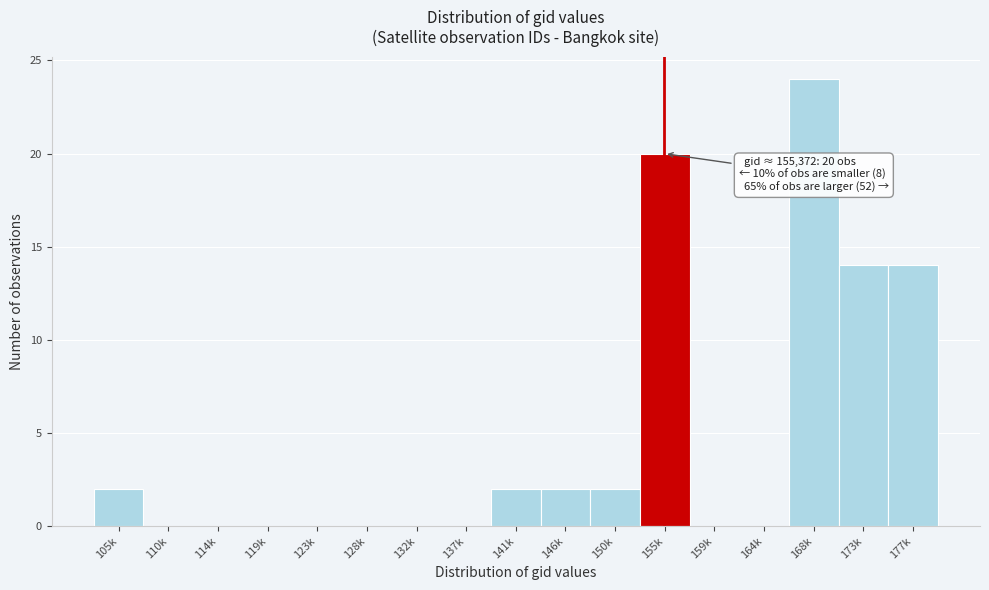

Reading left to right, extract all data points from this chart.

105k=2	110k=0	114k=0	119k=0	123k=0	128k=0	132k=0	137k=0	141k=2	146k=2	150k=2	155k=20	159k=0	164k=0	168k=24	173k=14	177k=14